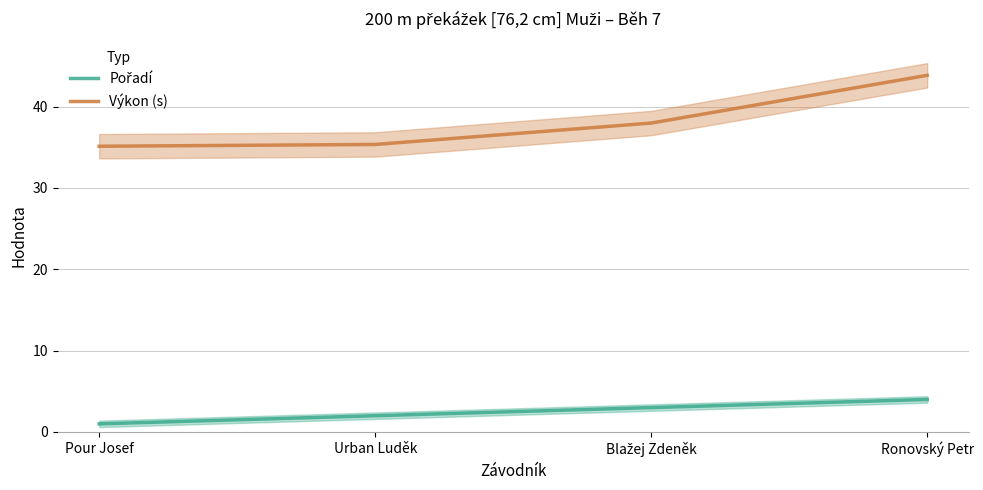

True or false: Pořadí and Výkon (s) cross at least once.

False